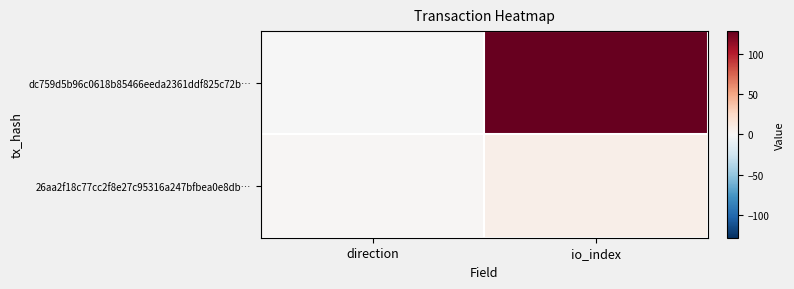

Reading left to right, list all the values displayed in this chart.

dc759d5b96c0618b85466eeda2361ddf825c72b…: direction=-1	io_index=128
26aa2f18c77cc2f8e27c95316a247bfbea0e8db…: direction=1	io_index=7